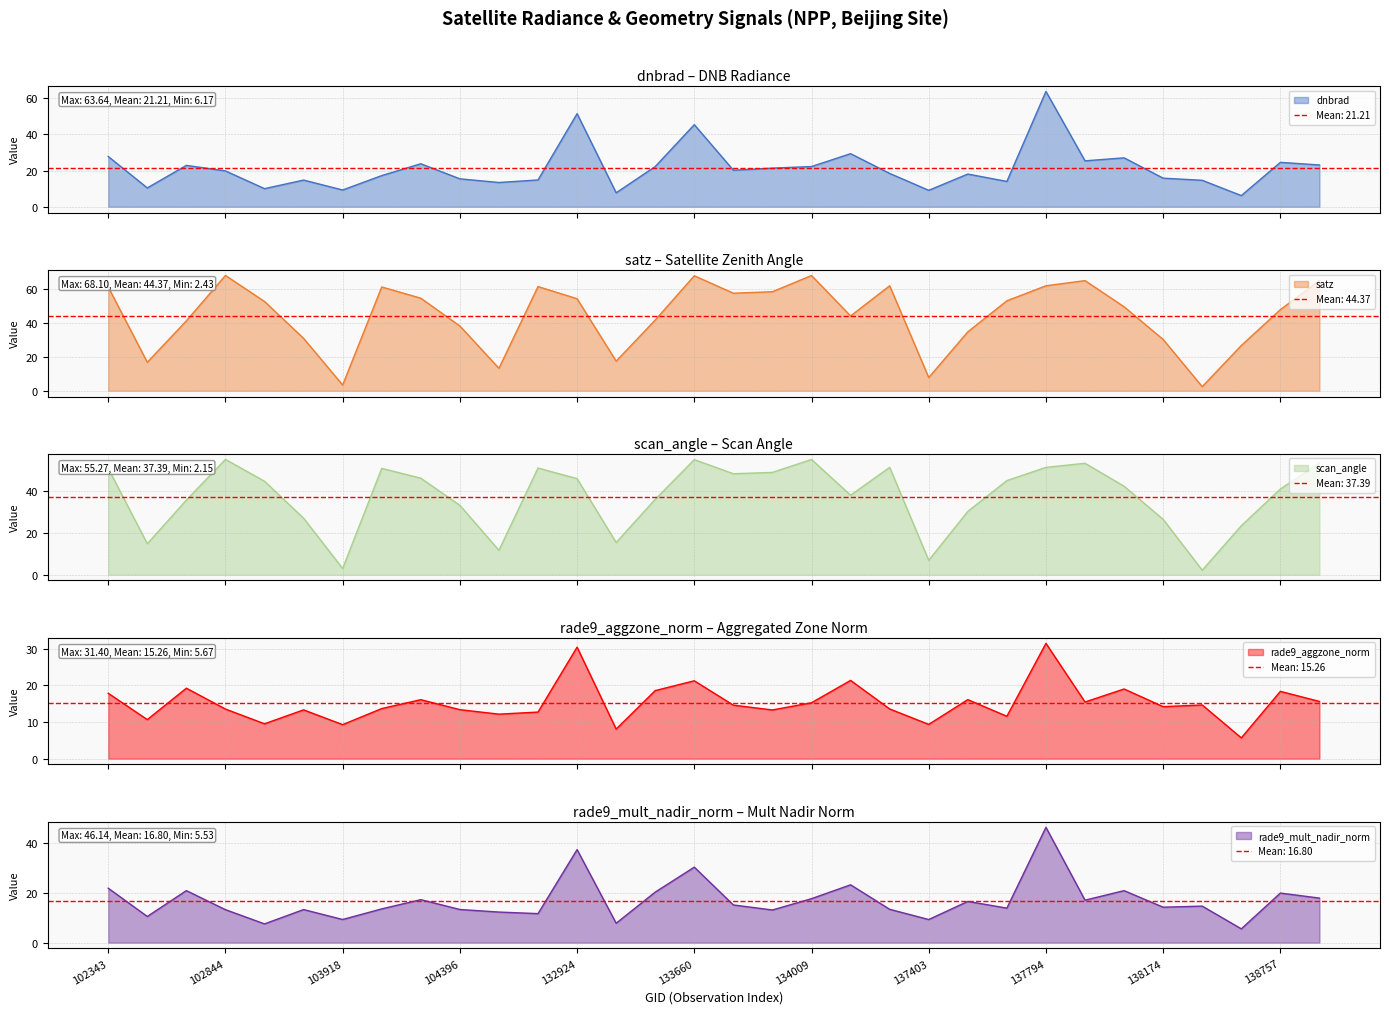

True or false: rade9_mult_nadir_norm has a value of 6.2 at 138367.

False